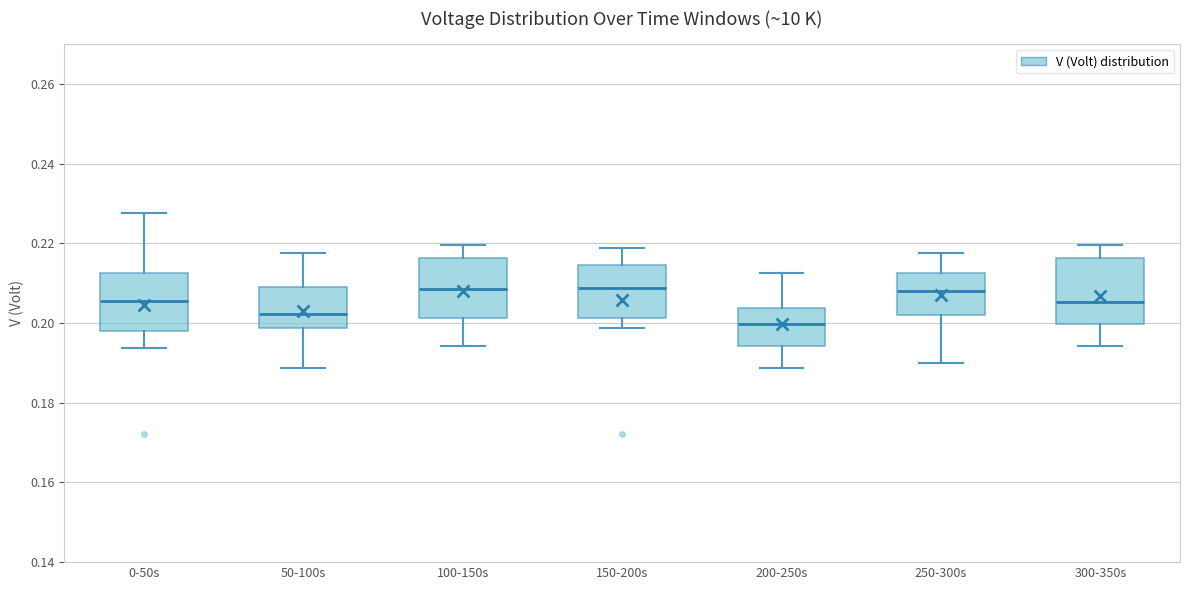

Where is the lower edge of the box for 100-150s on the y-axis? The values are not printed on the chart, so give them approximately, as read against the axis.

0.202